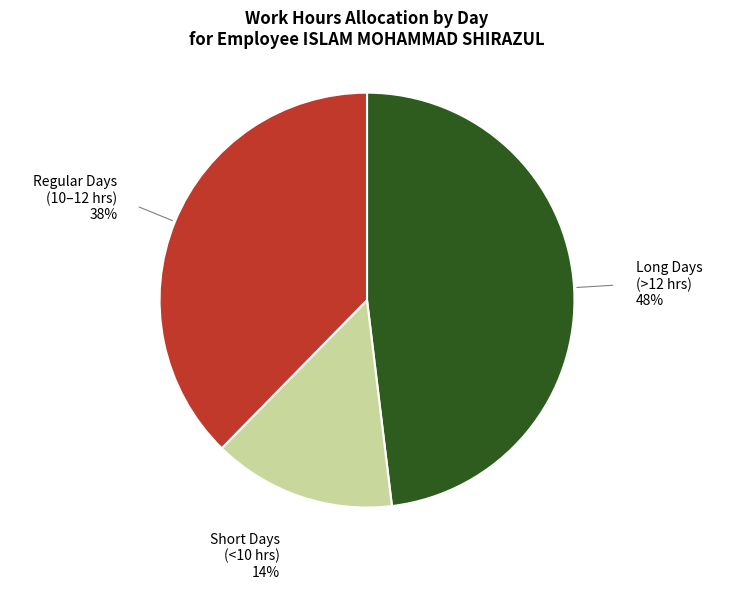

To the nearest percent, what is the average slice percentage?

33%